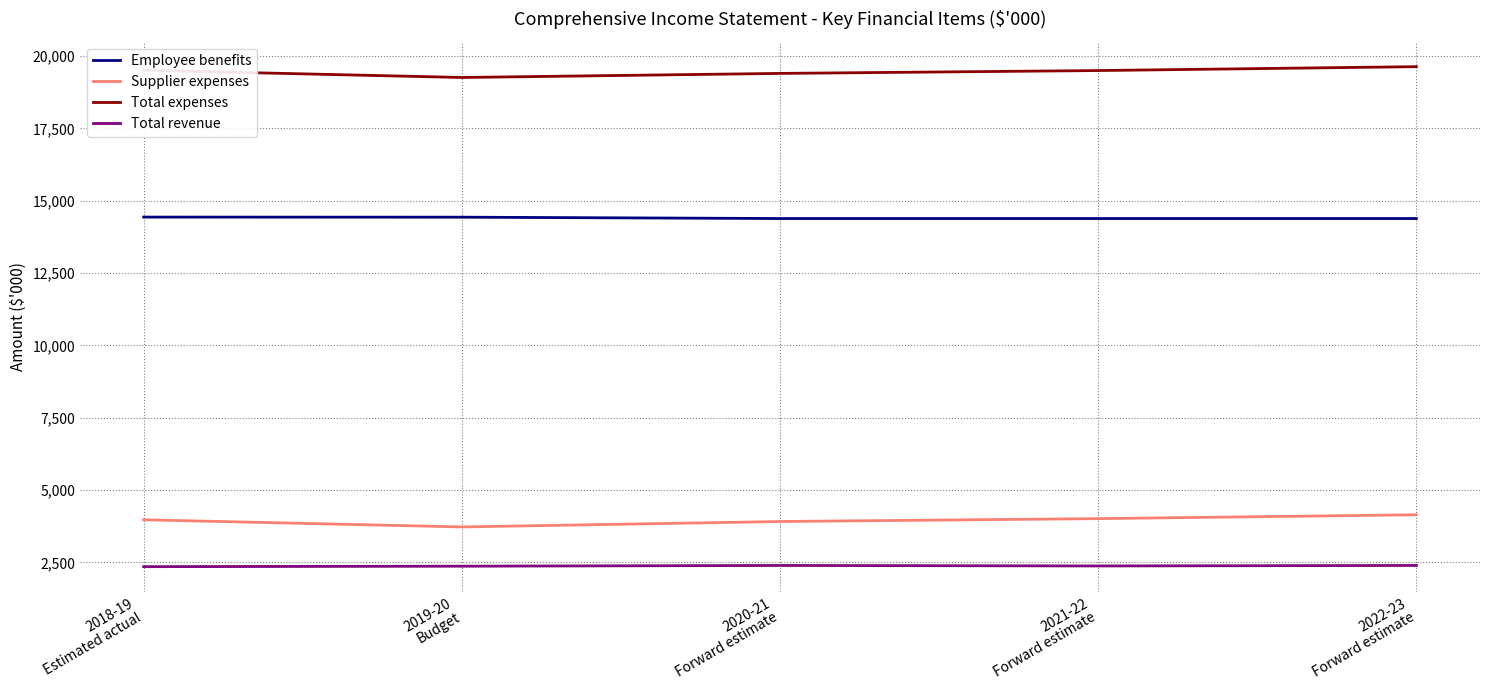

Which series has the largest total across all categories?

Total expenses